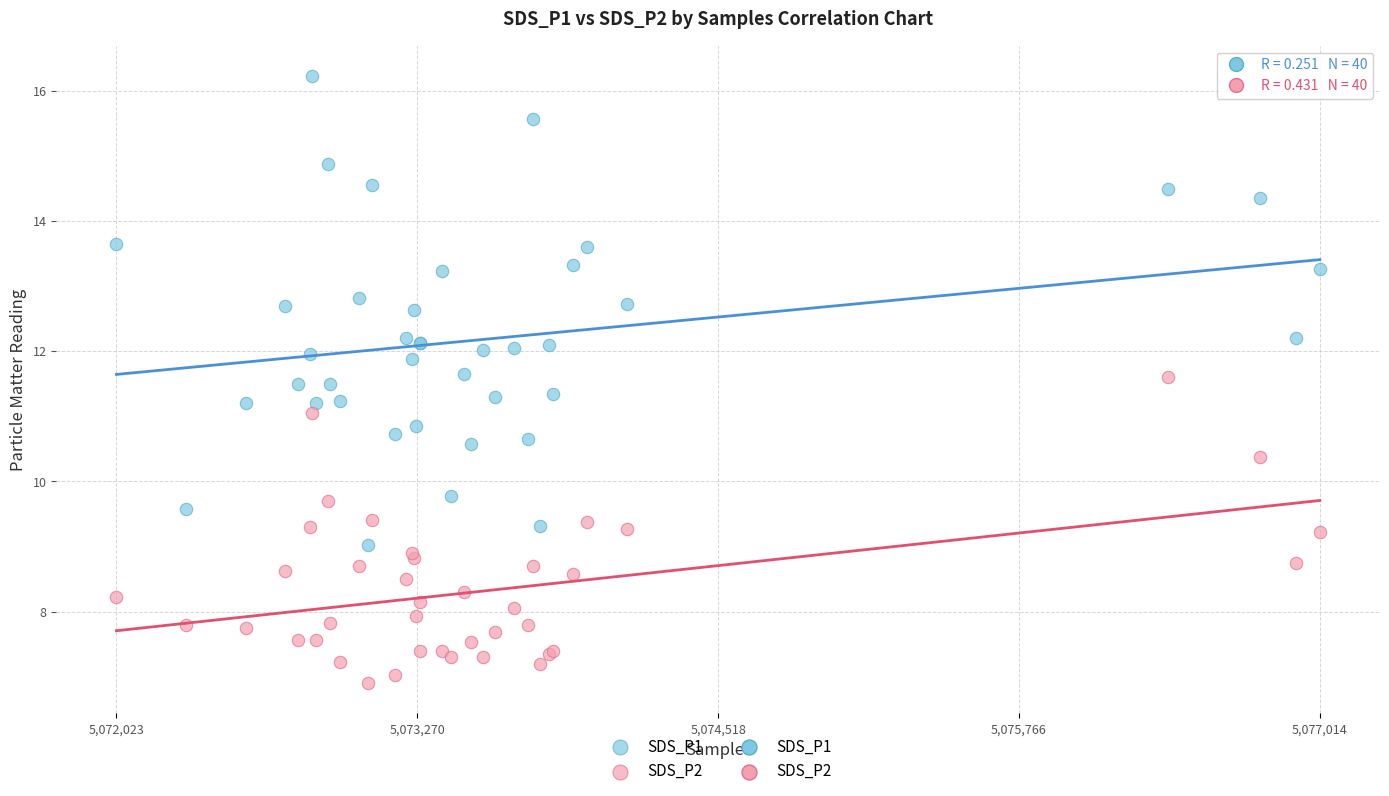

What is the X range (max minus min) for the scatter plot?

4991.0